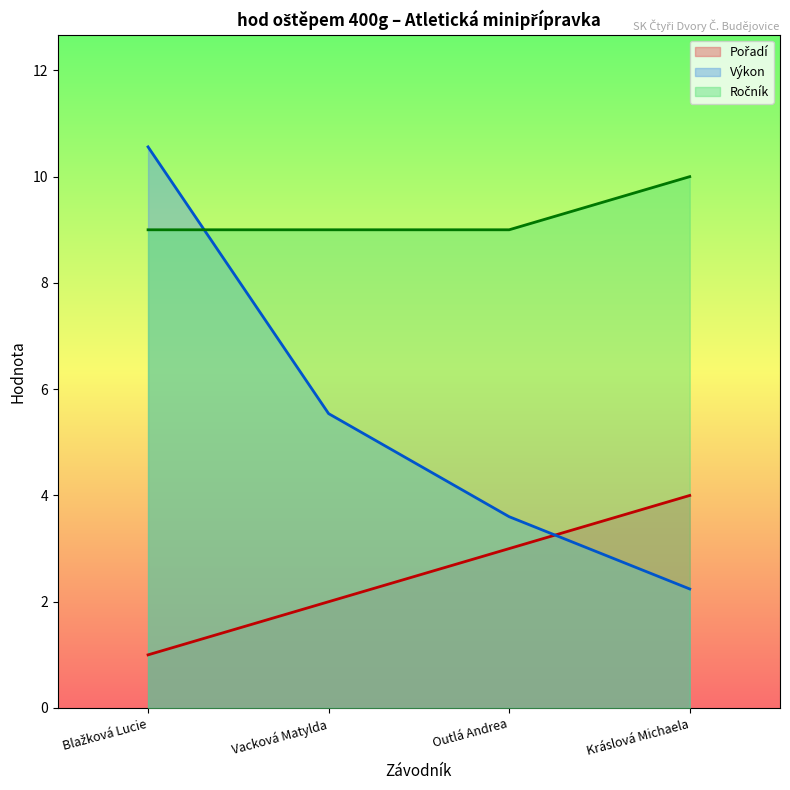

What is the average value of the Pořadí series?

2.5